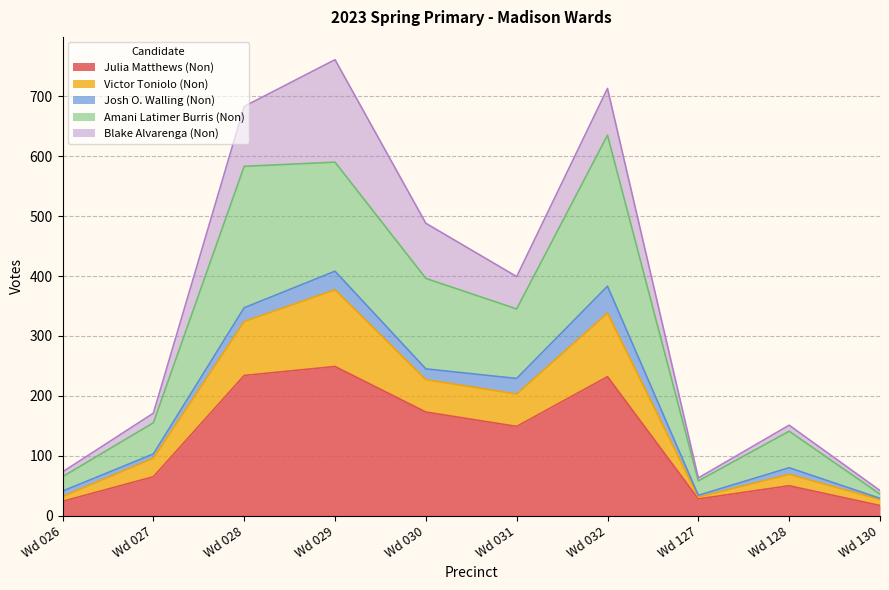

Is it true that Julia Matthews (Non) equals 234 at Wd 028?

True